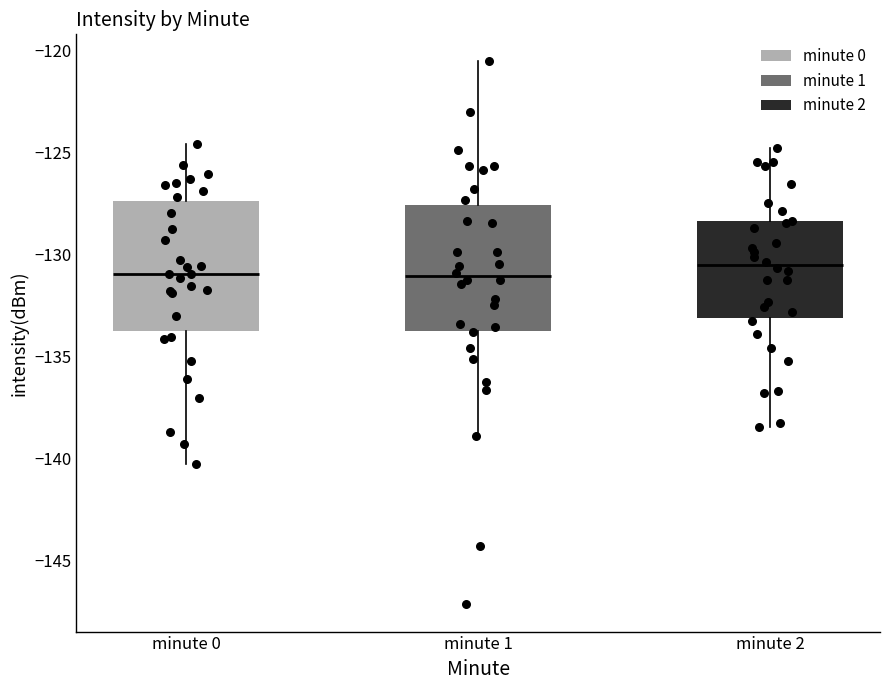

Reading left to right, transcribe this box plot: for each box, give where its median line is, the range the box spans, and where its two whiskers end, as read against the y-axis. The values are not printed on the chart, so give them approximately, as read against the axis.

minute 0: median -131.0, box -134.0 to -127.5, whiskers -140.0 to -124.5
minute 1: median -131.0, box -133.5 to -127.5, whiskers -139.0 to -120.5
minute 2: median -130.5, box -133.0 to -128.5, whiskers -138.5 to -125.0